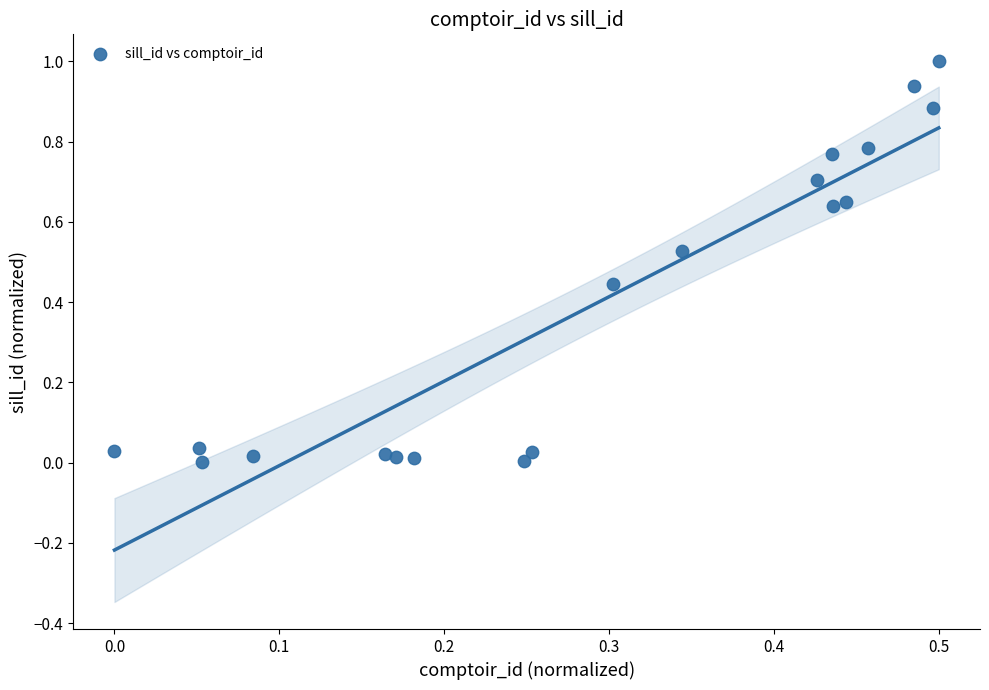

What is the range of Y values (max minus min)?

1.0